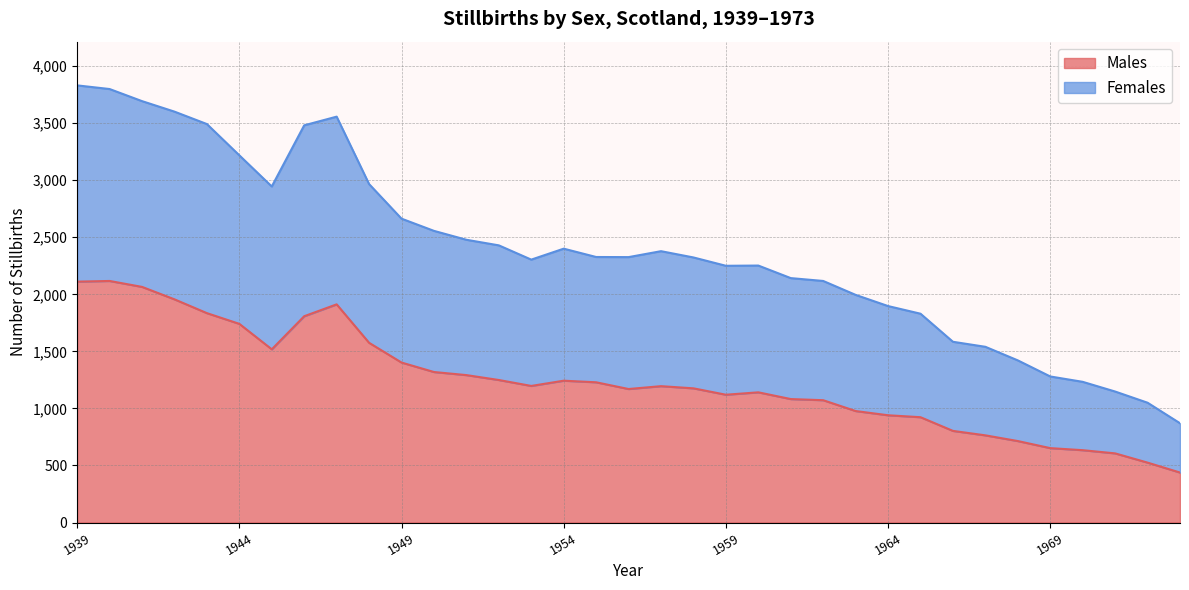

Is it true that Females equals 4053 at 1951?

False